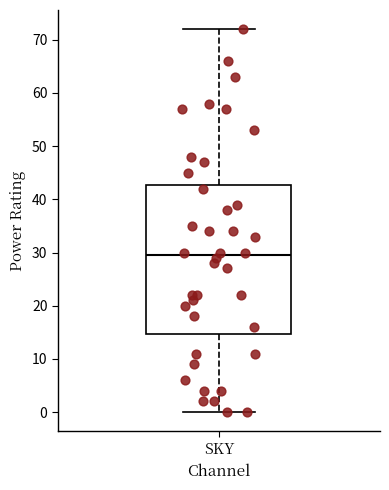

Transcribe this box plot: give where the median line is, the range the box spans, and where the two whiskers end, as read against the y-axis. The values are not printed on the chart, so give them approximately, as read against the axis.

median 30, box 15 to 43, whiskers 0 to 72